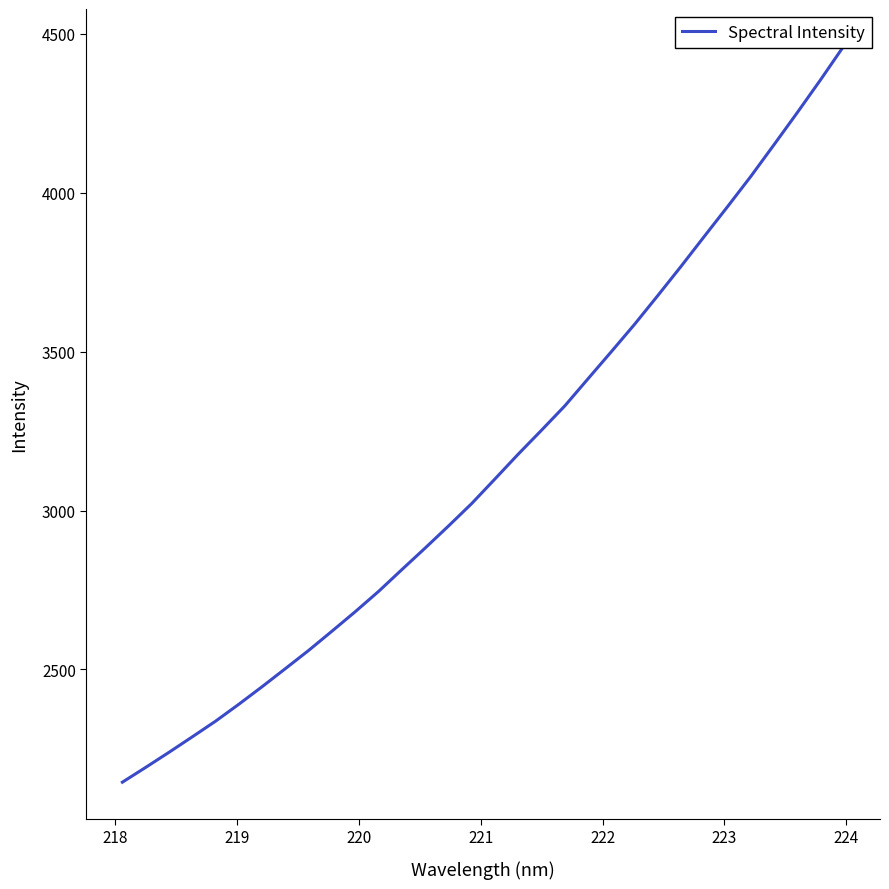

How many series are shown in this chart?

1